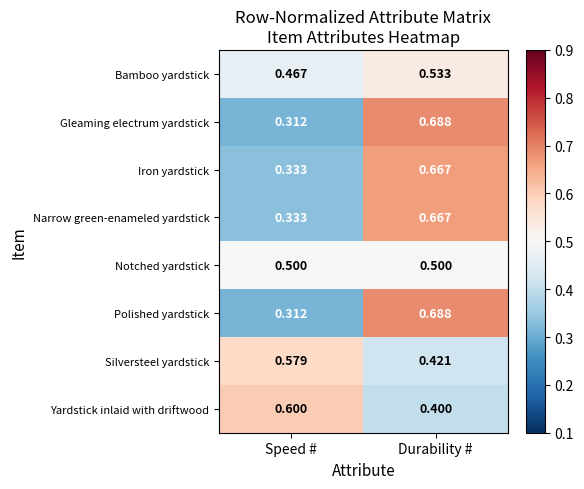

What is the total value across all series at Speed #?

3.4